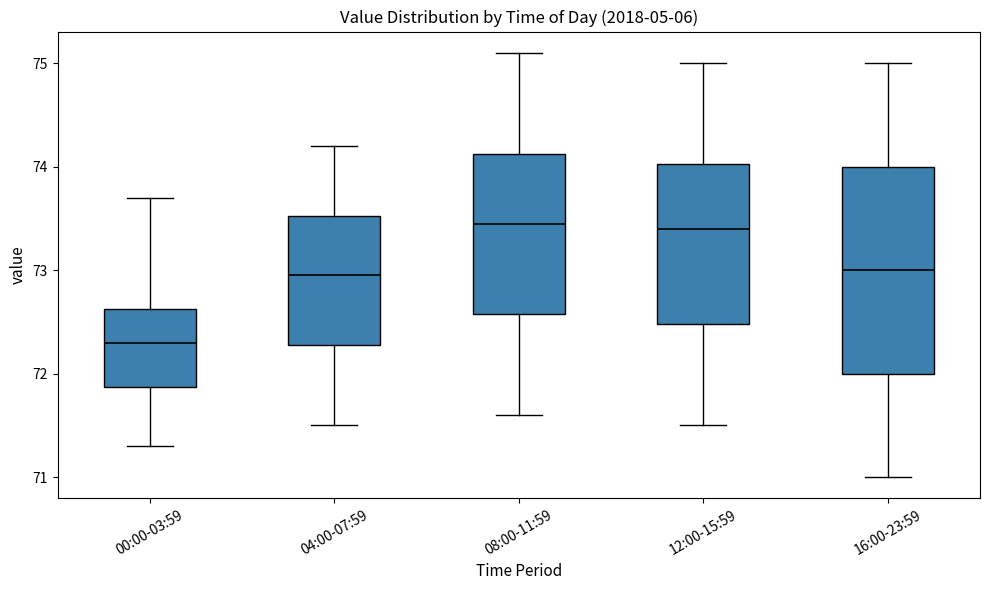

Which box is the tallest, from its lower edge to its upper edge?

16:00-23:59